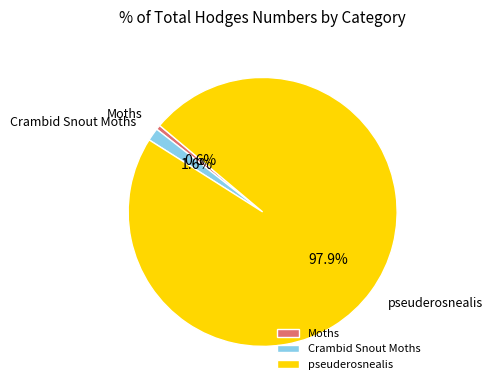

Do Moths and pseuderosnealis together represent more than half of the pie?

Yes